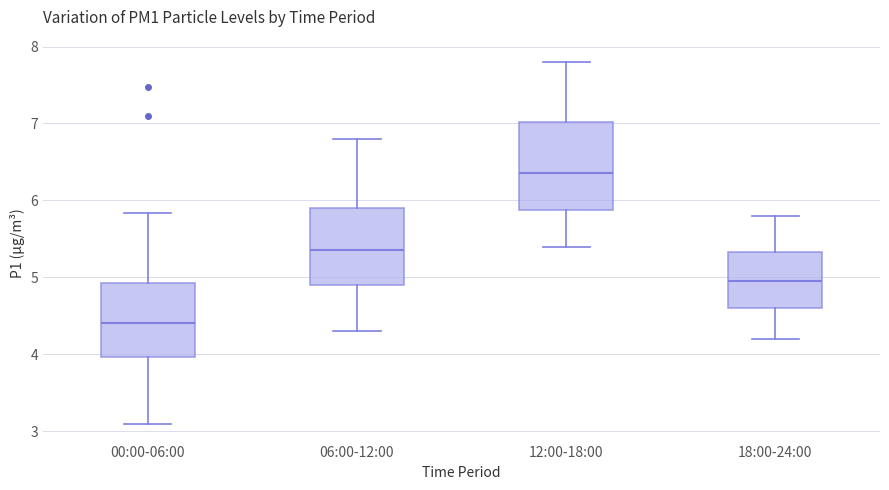

Which box has the lowest median line?

00:00-06:00